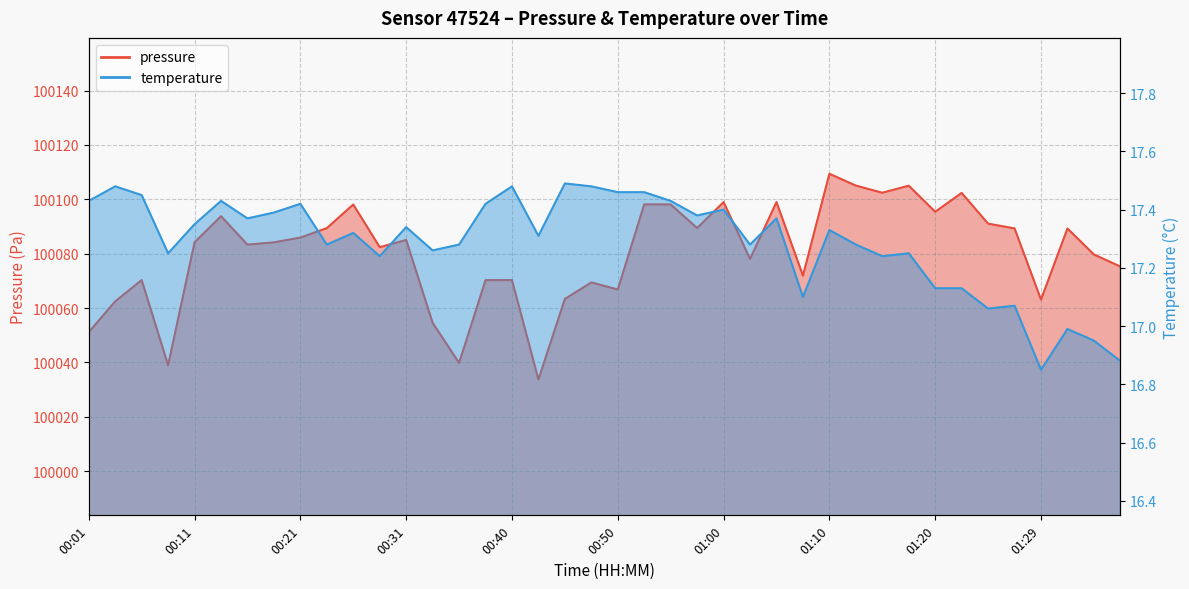

The value of pressure at 00:53 is 43877.1. True or false?

False